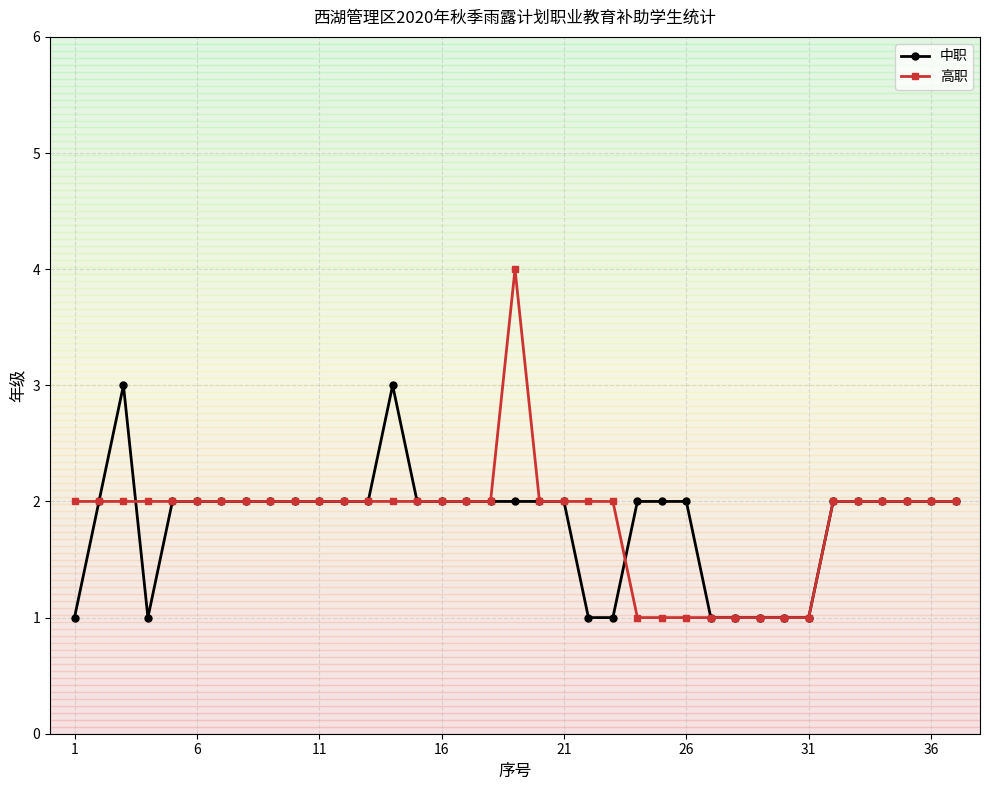

List the series in order of their peak value, lowest first.

中职, 高职